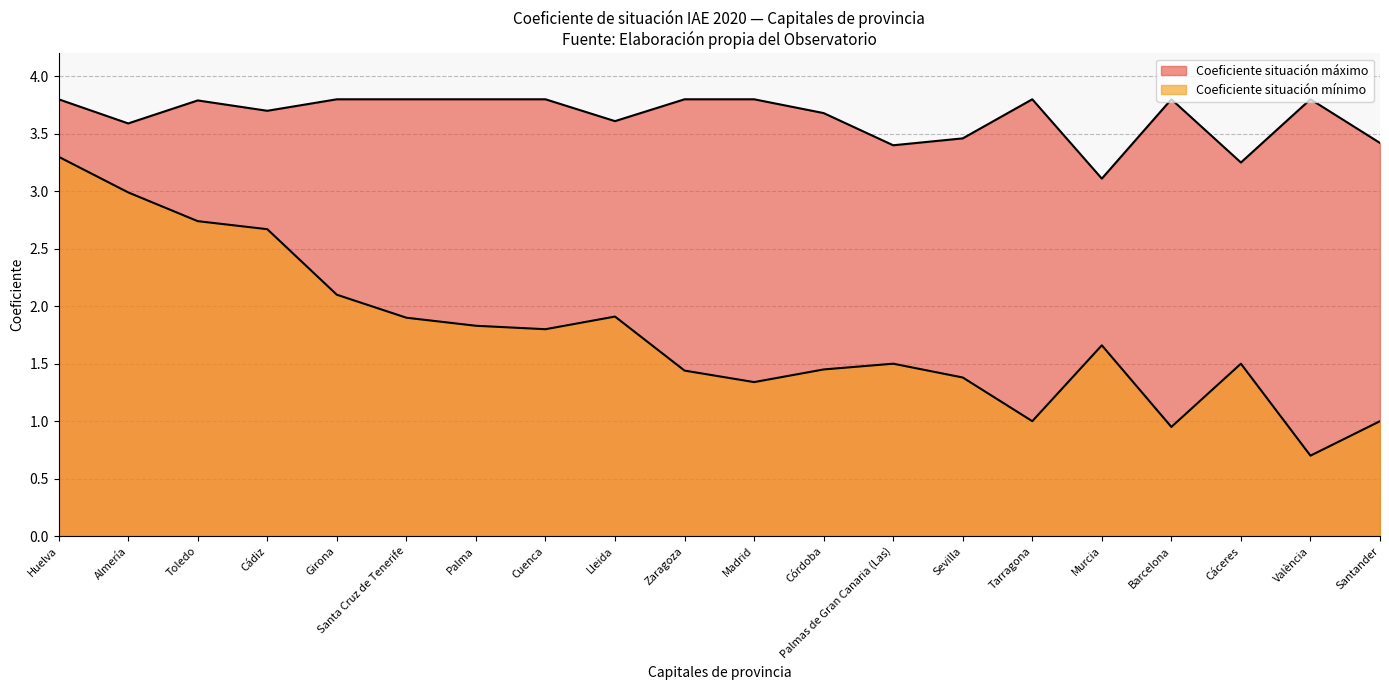

True or false: Coeficiente situación mínimo and Coeficiente situación máximo intersect in this chart.

False